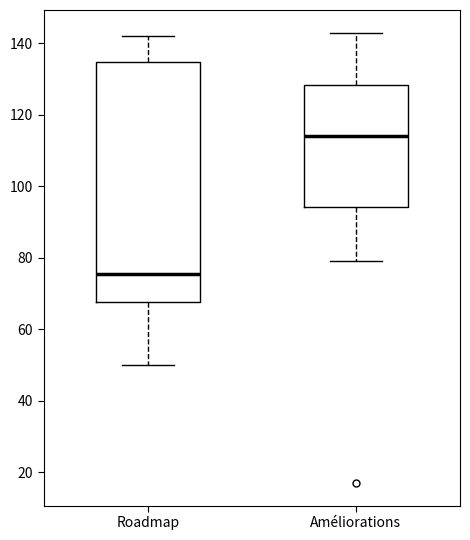

Which box's median line is the lowest?

Roadmap